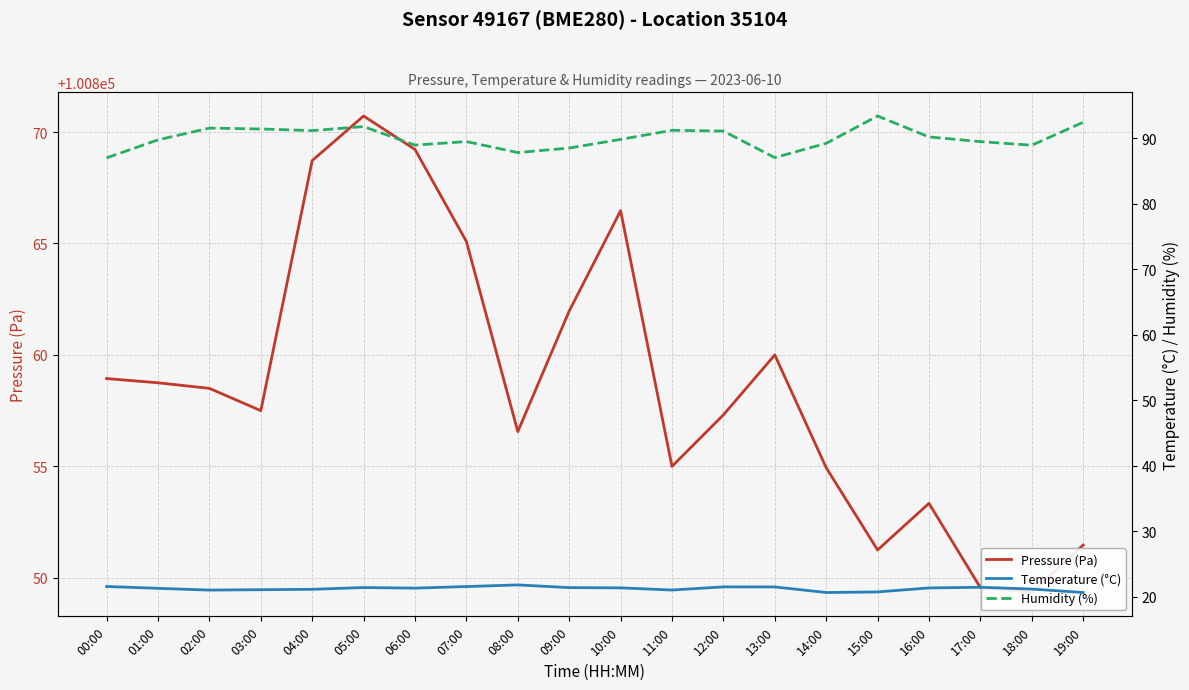

Is the value of Pressure (Pa) at 01:00 greater than the value of Humidity (%) at 12:00?

Yes